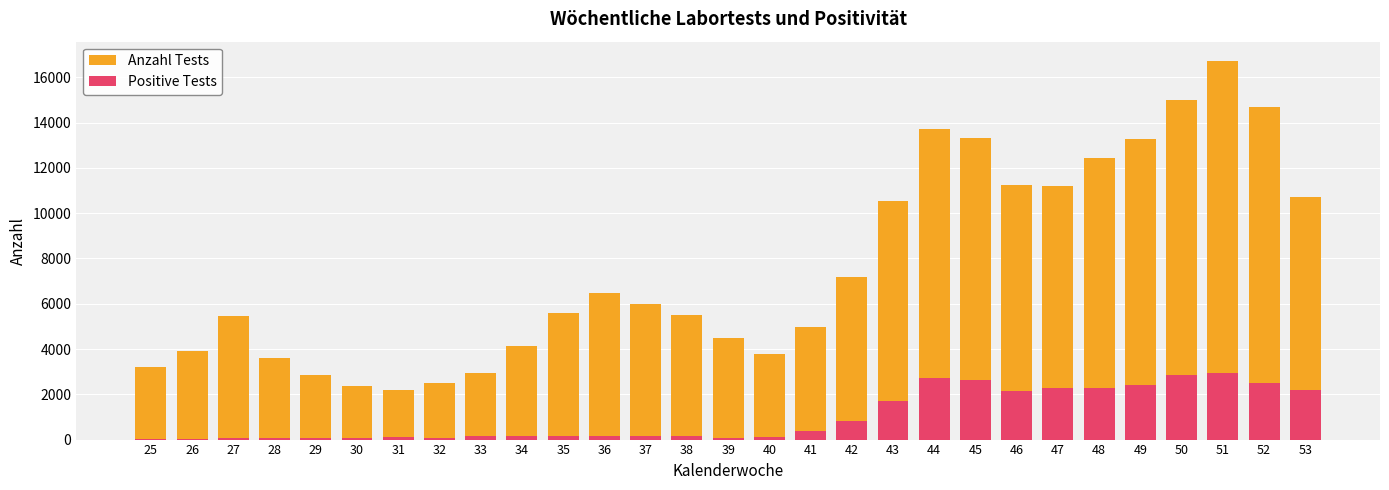

The Positive Tests series shows 1274.9 at 52. True or false?

False